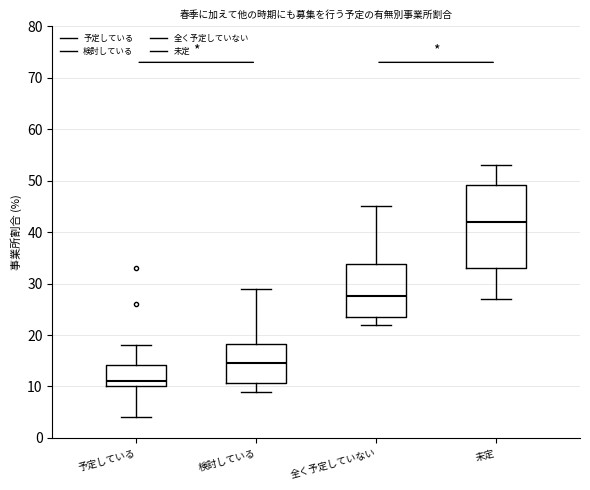

Reading left to right, read every box against the y-axis: the position of its median line, the range the box covers, and the ends of its whiskers. The values are not printed on the chart, so give them approximately, as read against the axis.

予定している: median 11, box 10 to 14, whiskers 4 to 18
検討している: median 15, box 11 to 18, whiskers 9 to 29
全く予定していない: median 28, box 24 to 34, whiskers 22 to 45
未定: median 42, box 33 to 49, whiskers 27 to 53